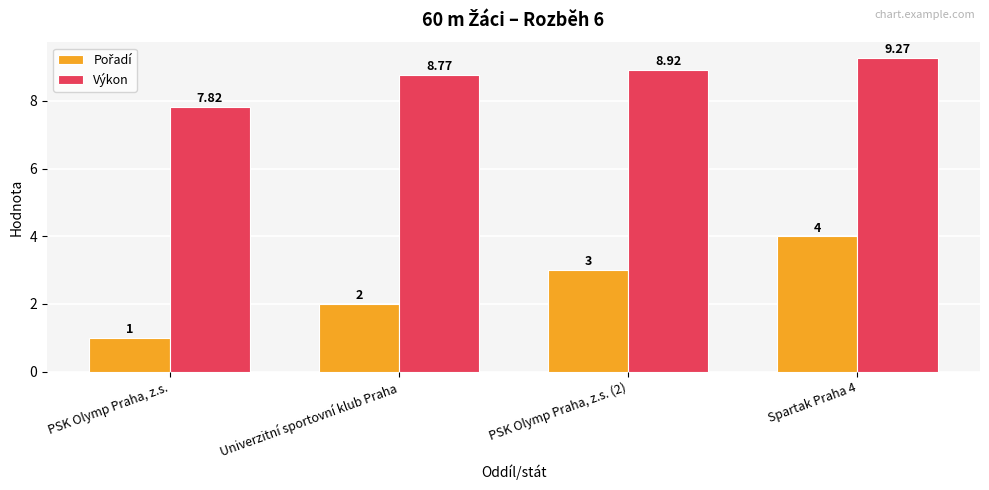

How many series are shown in this chart?

2